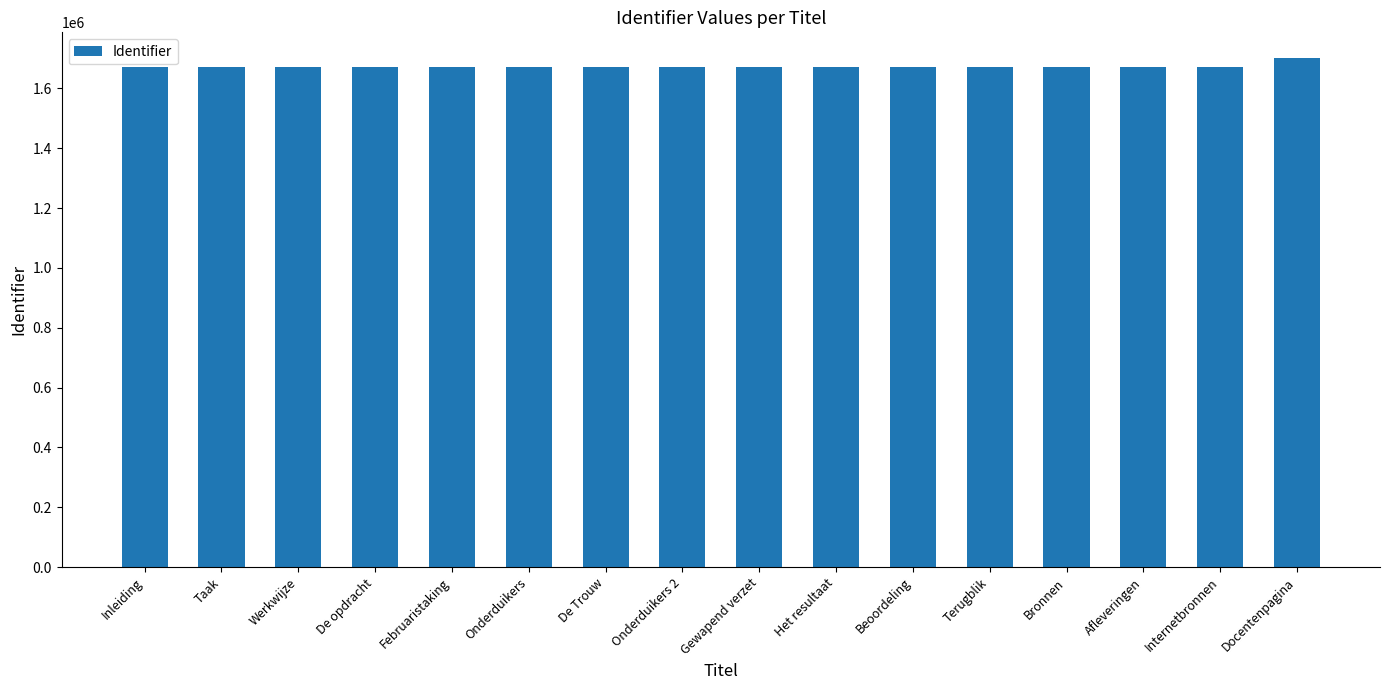

Is it true that the value at Gewapend verzet is 939618?

False